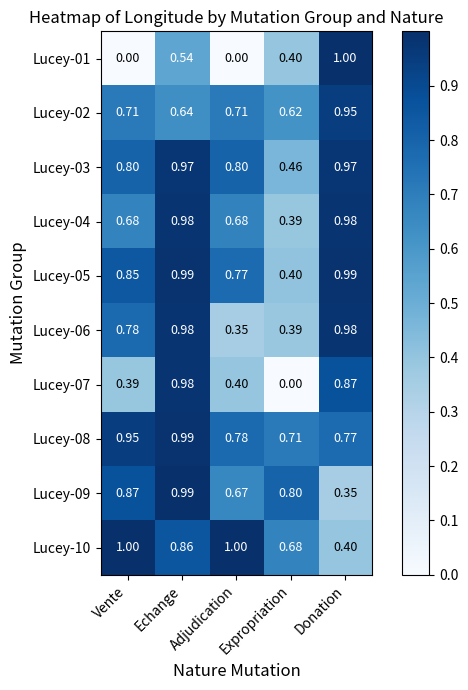

What is the total value across all series at Echange?

8.9